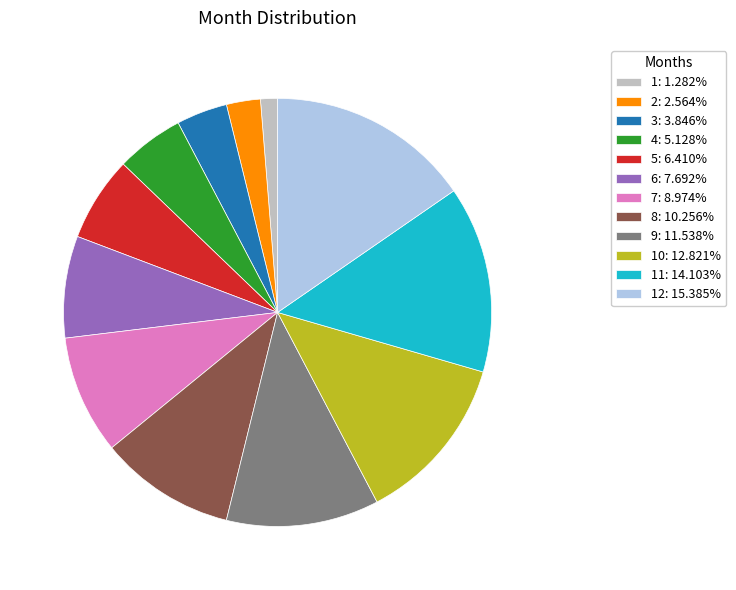

What is the ratio of the value at 8: 10.256% to the value at 5: 6.410%?

1.6